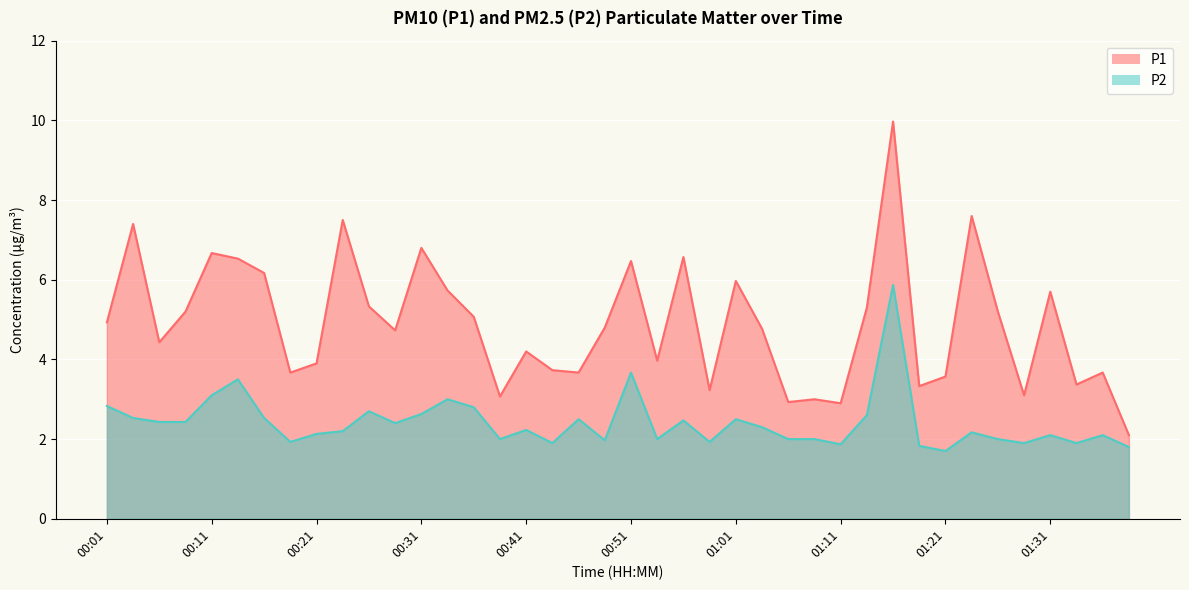

True or false: P1 and P2 intersect in this chart.

False